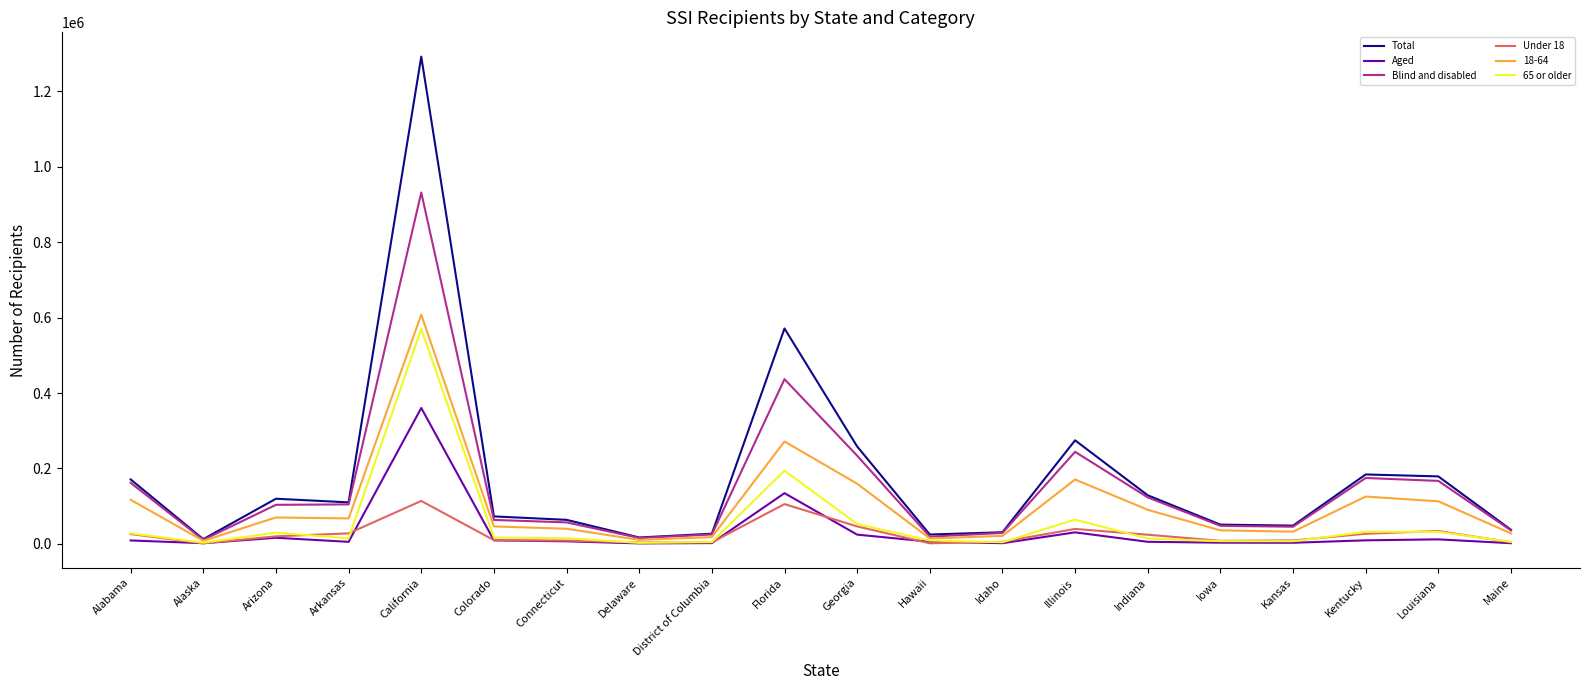

Is it true that Blind and disabled equals 35577 at Maine?

True